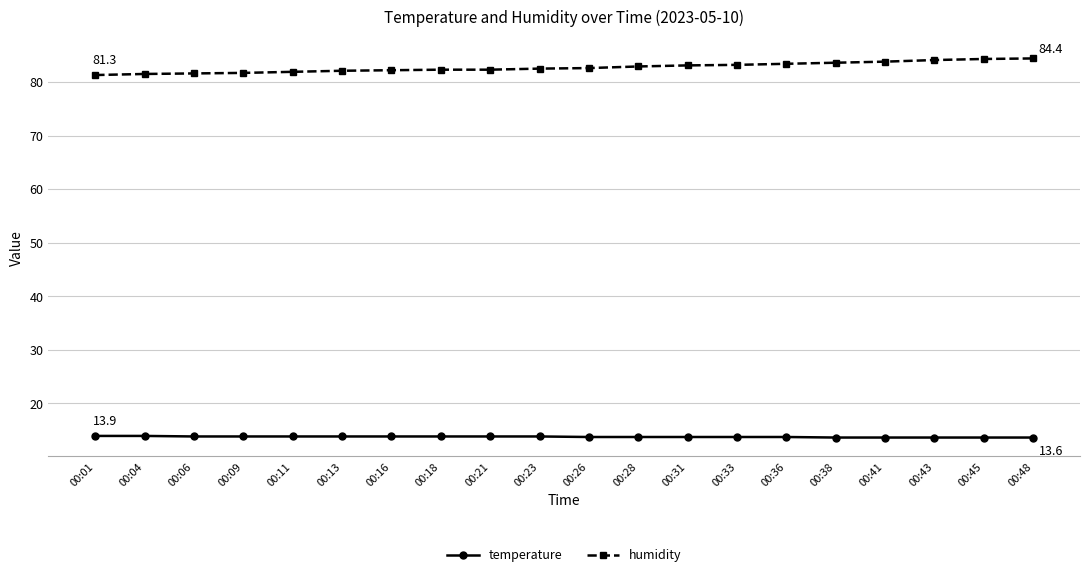

What is the difference between the maximum and minimum values in the humidity series?

3.1